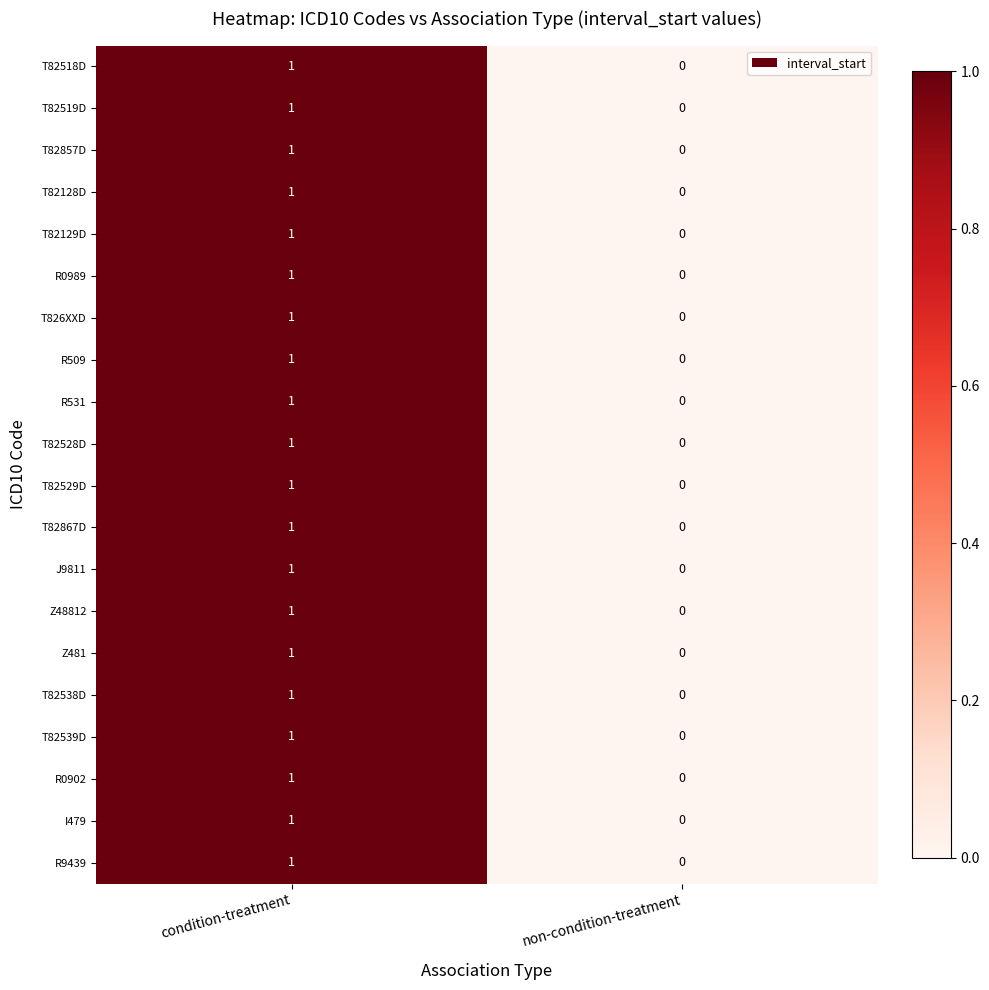

At which category is the sum across all series the highest?

condition-treatment